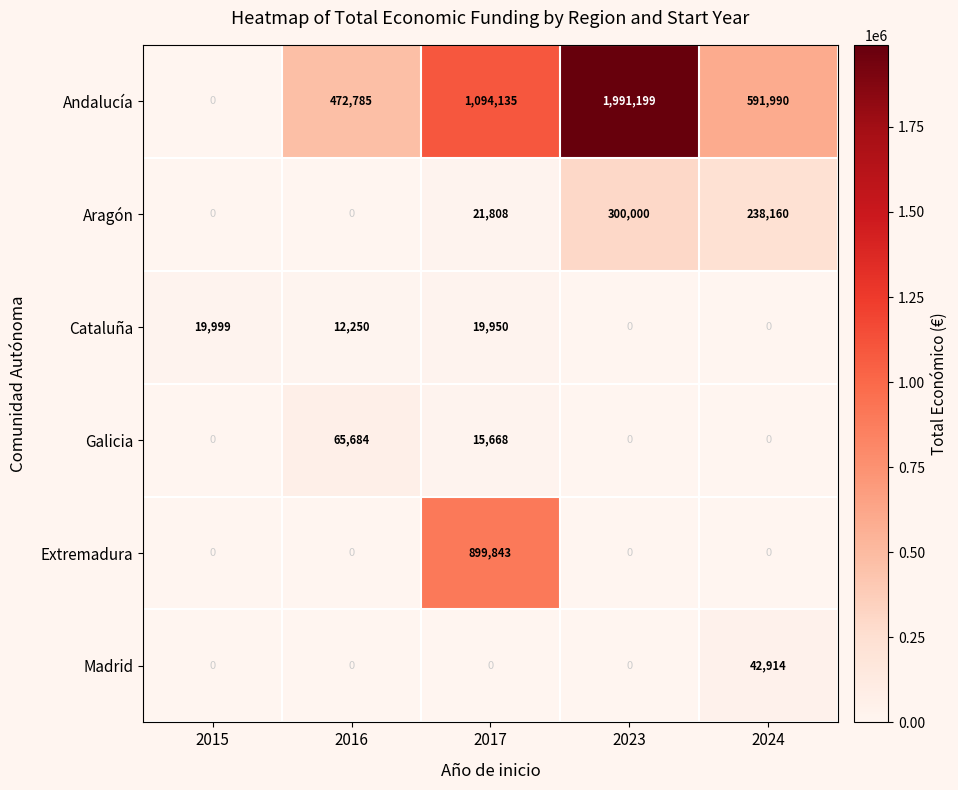

Reading left to right, extract all data points from this chart.

Andalucía: 2015=0	2016=472785	2017=1094135	2023=1991199	2024=591990
Aragón: 2015=0	2016=0	2017=21808	2023=300000	2024=238160
Cataluña: 2015=19999	2016=12250	2017=19950	2023=0	2024=0
Galicia: 2015=0	2016=65684	2017=15668	2023=0	2024=0
Extremadura: 2015=0	2016=0	2017=899843	2023=0	2024=0
Madrid: 2015=0	2016=0	2017=0	2023=0	2024=42914